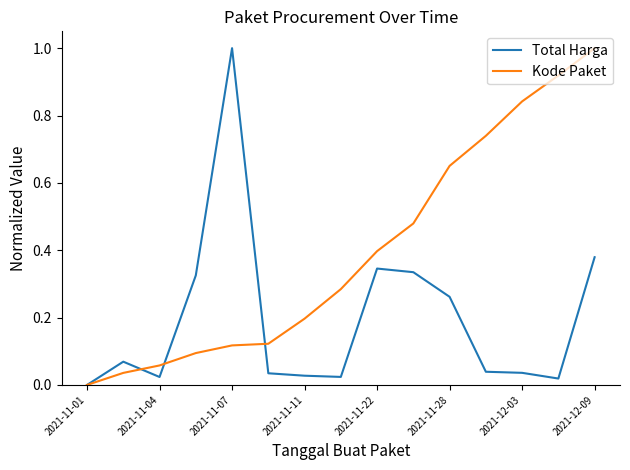

Which series has the largest total across all categories?

Kode Paket